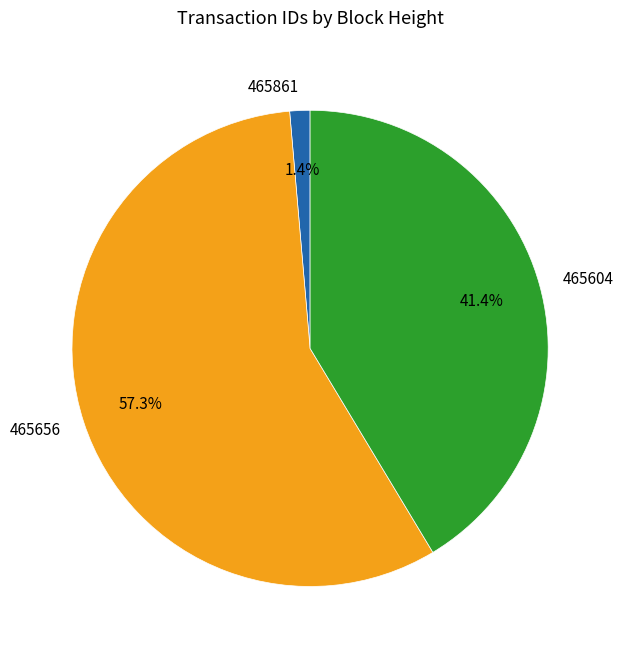

Which has a higher value, 465861 or 465604?

465604